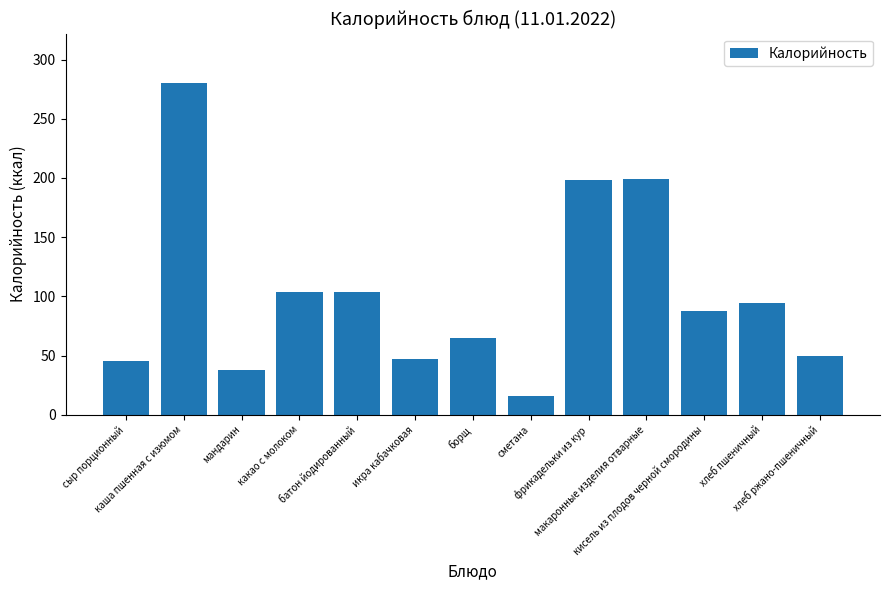

What is the greatest value displayed?

280